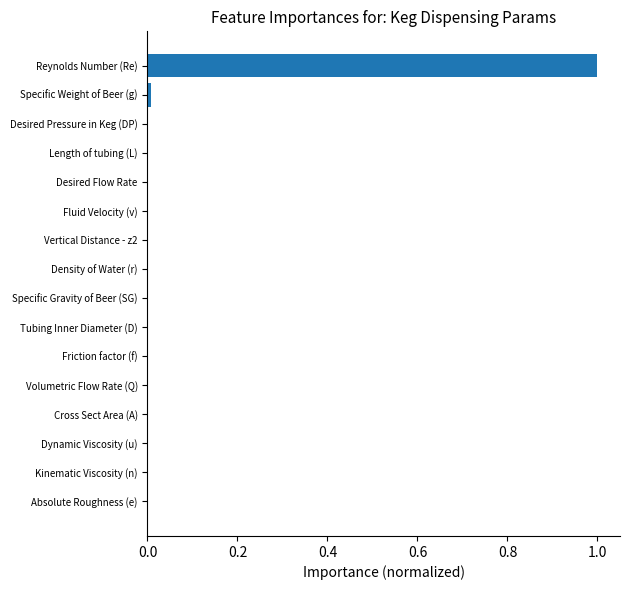

What is the sum of all values?

1.0